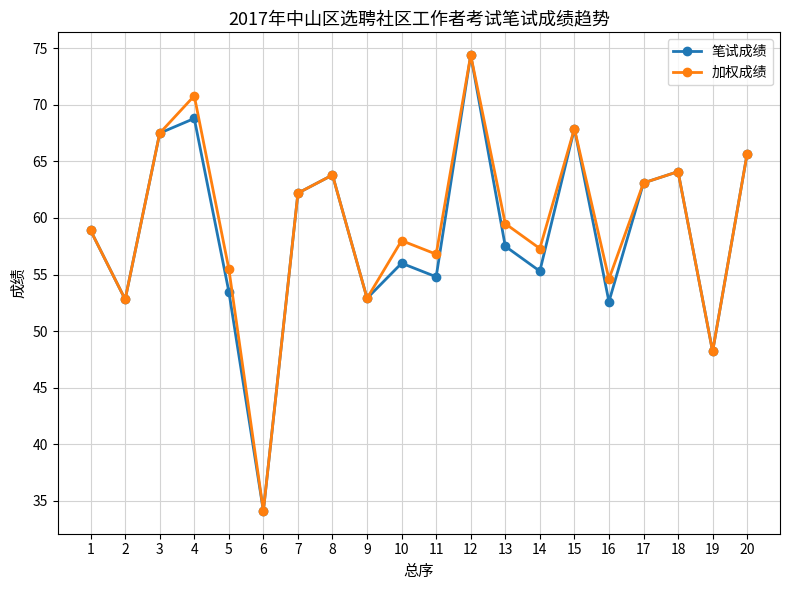

Where is 加权成绩 nearest to the value 54?

16